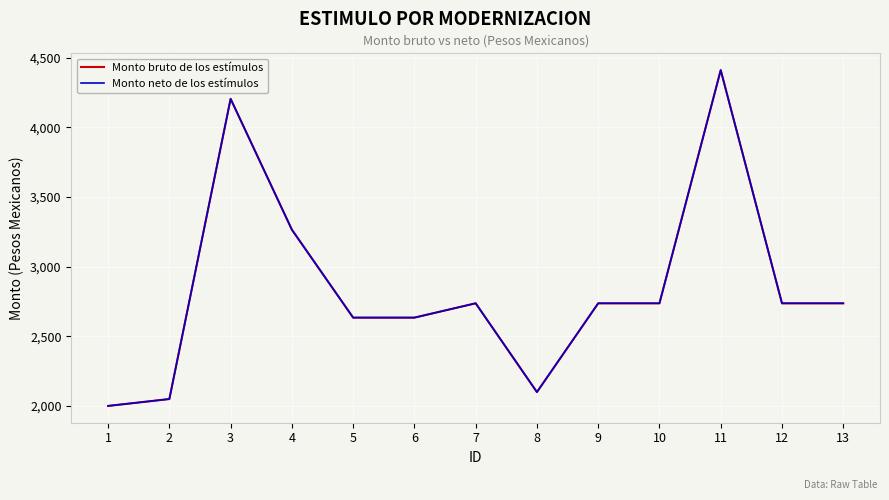

At which label does Monto neto de los estímulos reach its minimum?

1